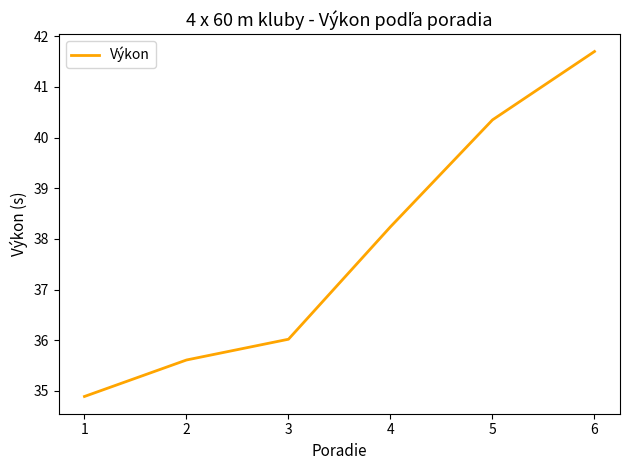

Reading left to right, transcribe all the data shown in this chart.

34.9	35.6	36.0	38.2	40.4	41.7